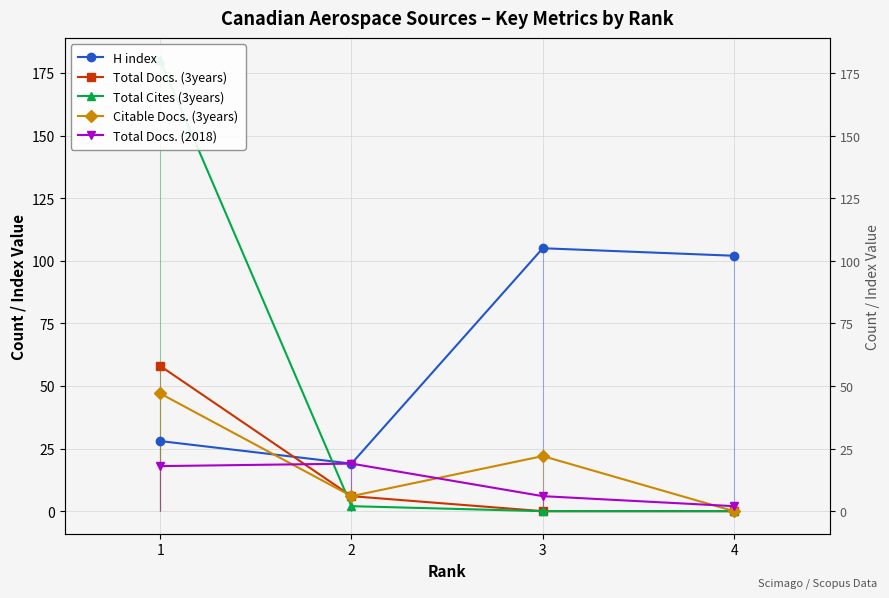

Is it true that Total Cites (3years) equals -124 at 4?

False